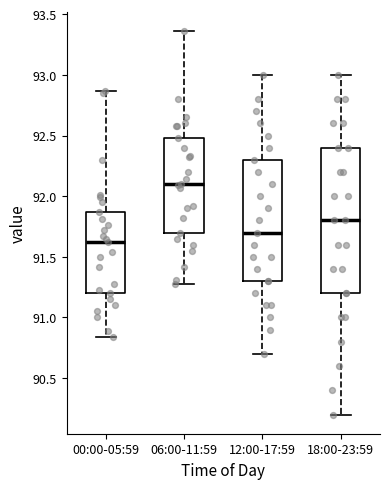

Where is the lower edge of the box for 18:00-23:59 on the y-axis? The values are not printed on the chart, so give them approximately, as read against the axis.

91.20